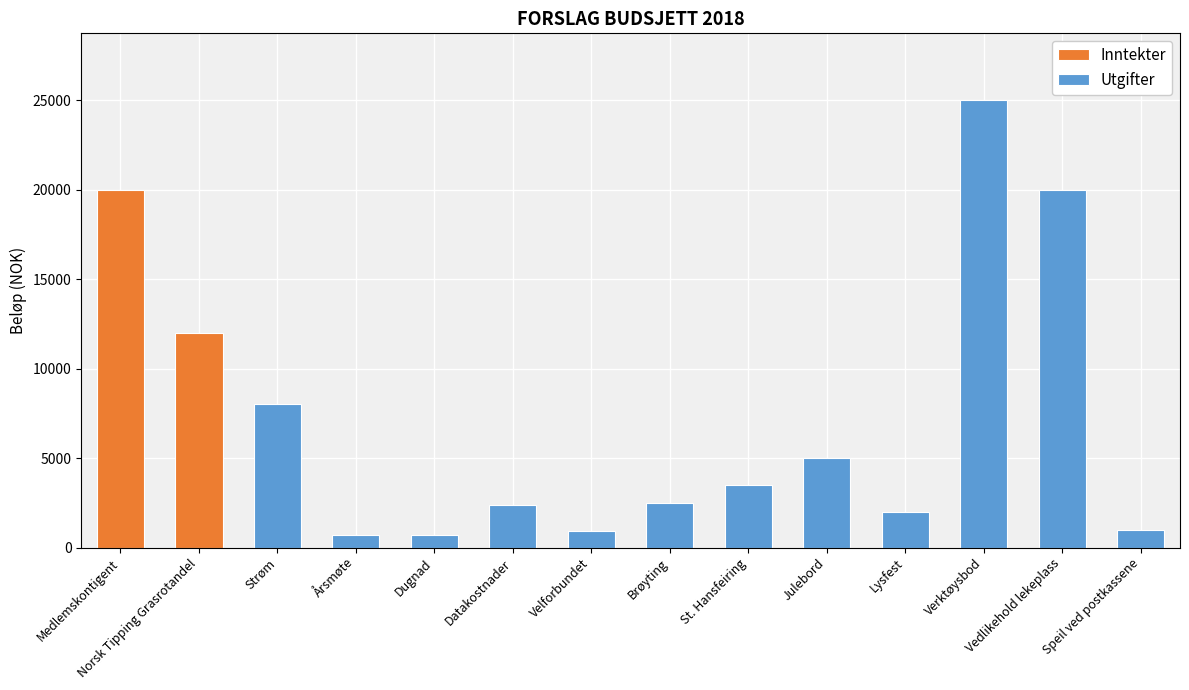

Is it true that the value at Datakostnader is 3266?

False